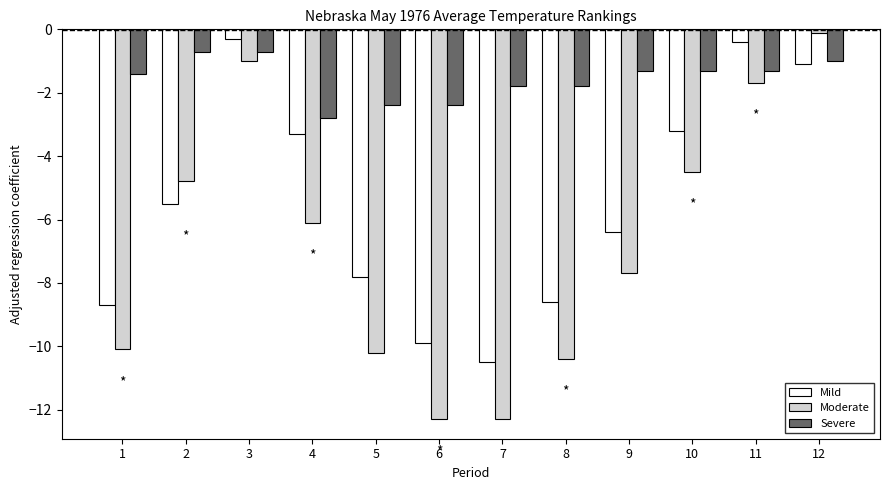

What is the total value across all series at 1?

-20.2